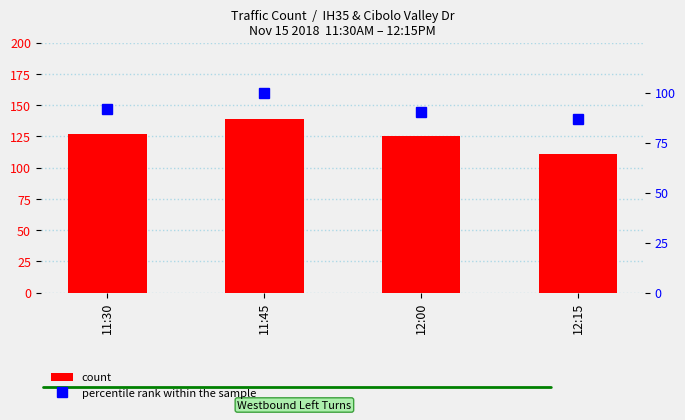

What is the total value across all series at 12:00?

215.2